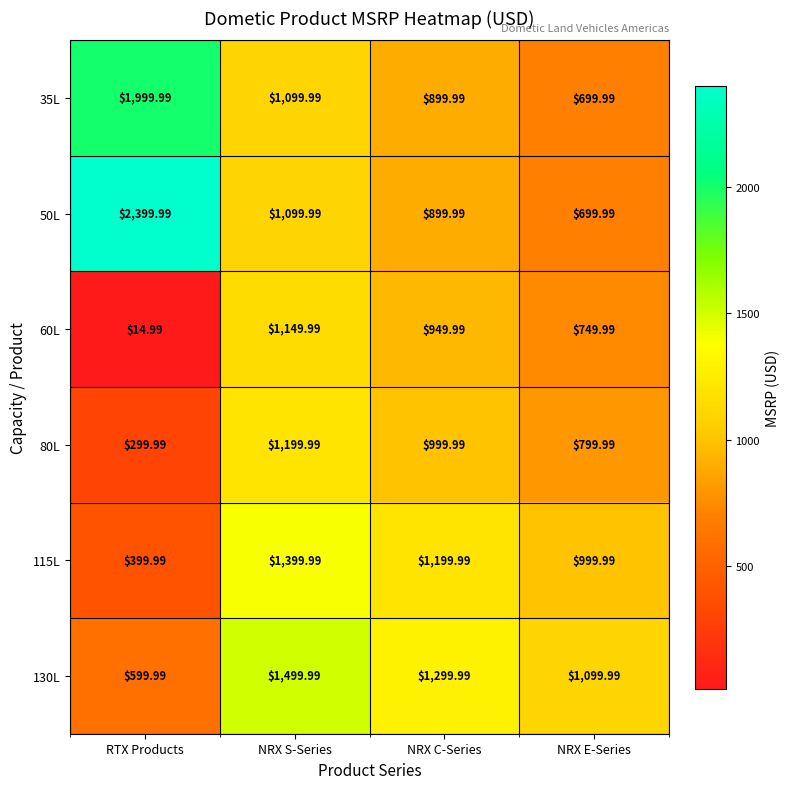

At which category is the sum across all series the highest?

NRX S-Series